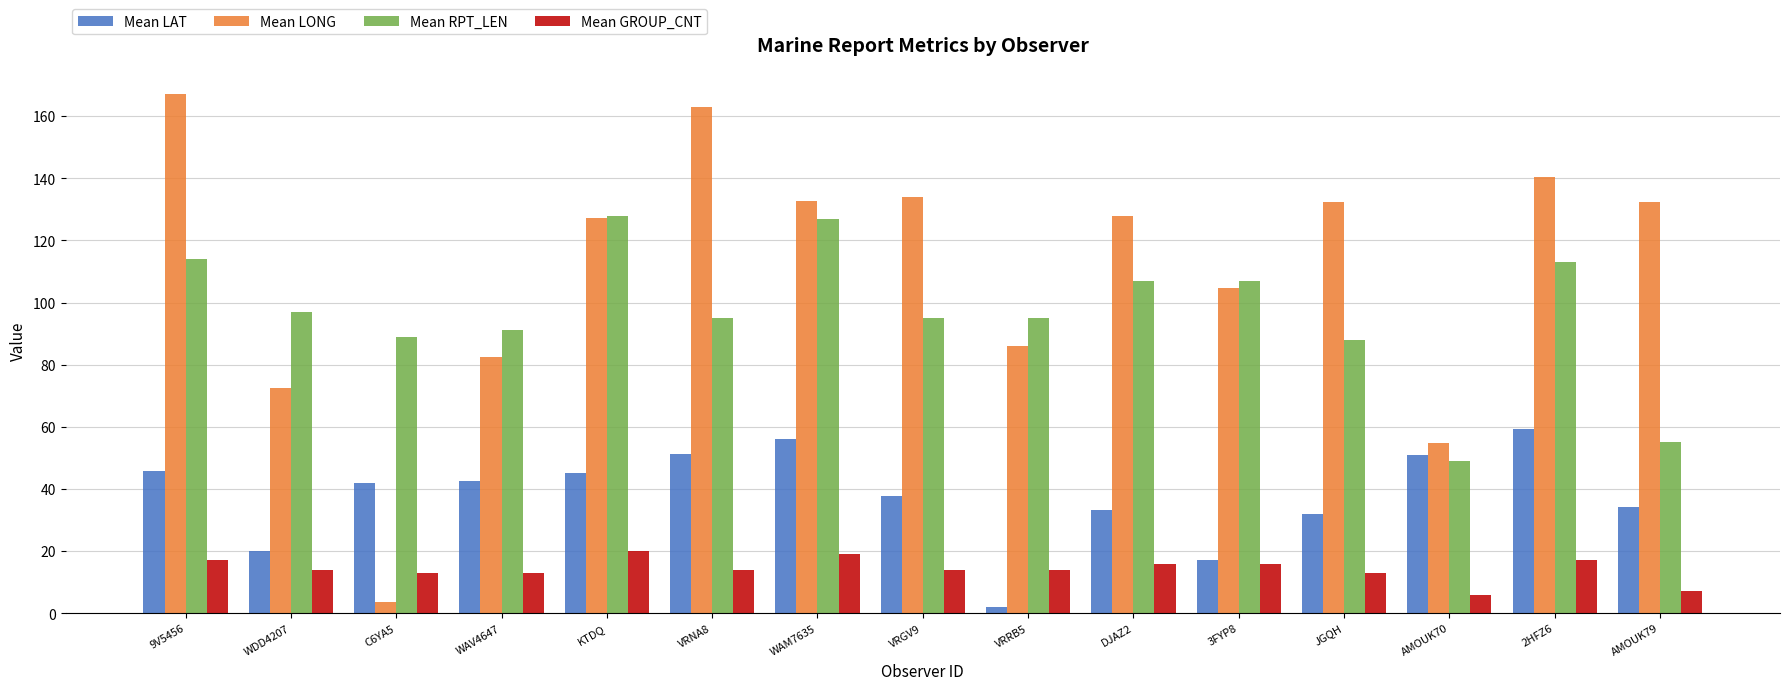

What is the sum of all Mean RPT_LEN values?

1450.0